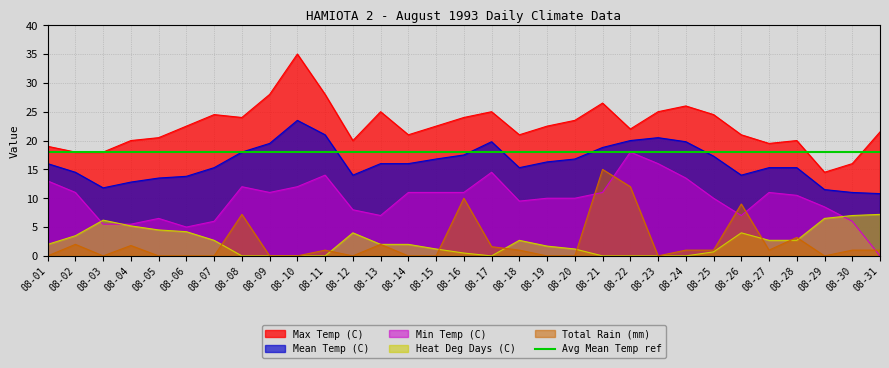

Which series ends up on top after the final intersection of Min Temp (C) and Heat Deg Days (C)?

Heat Deg Days (C)